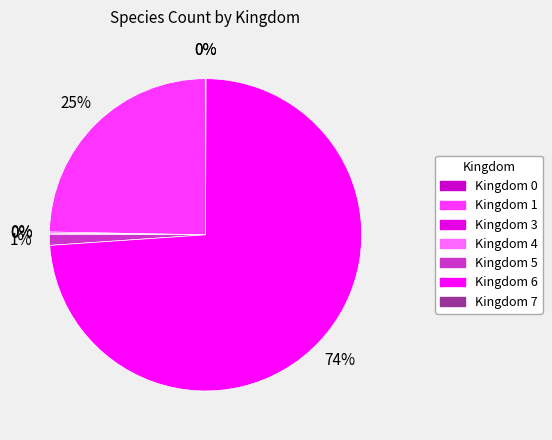

How many segments does this pie chart have?

7